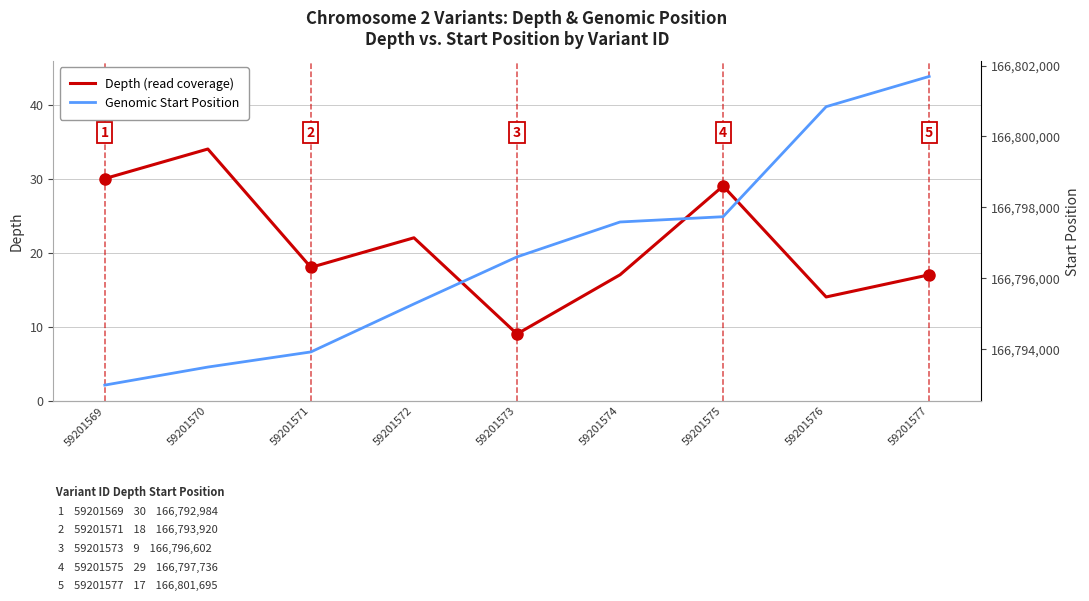

Is this an area chart (filled region under the line)?

No